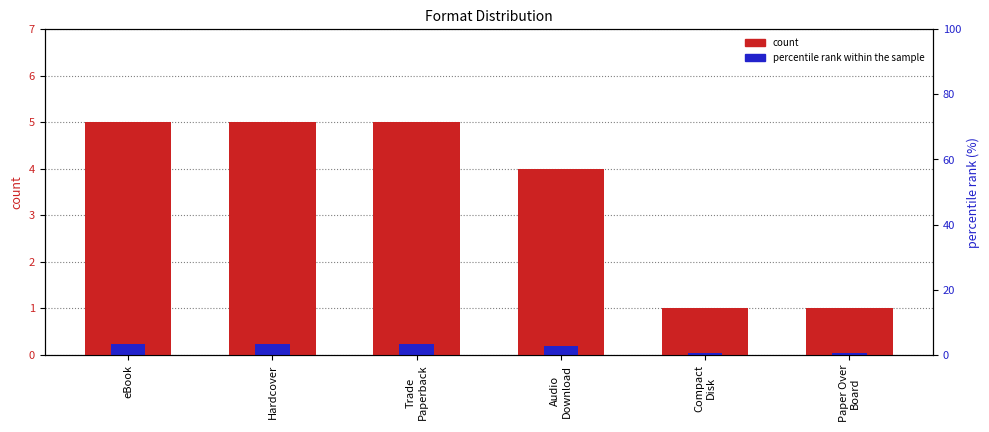

How many series are shown in this chart?

2